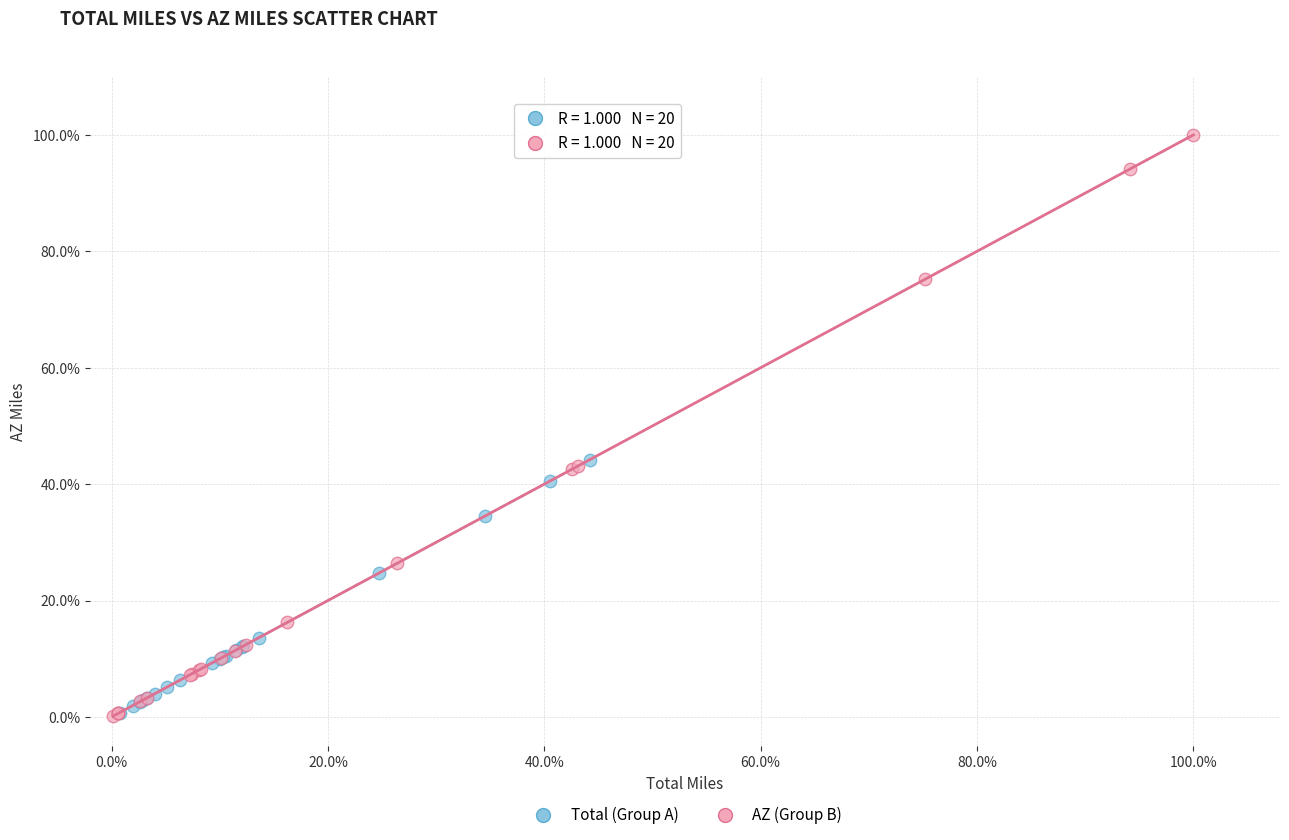

Which series has the largest Y range (max minus min)?

AZ (Group B)